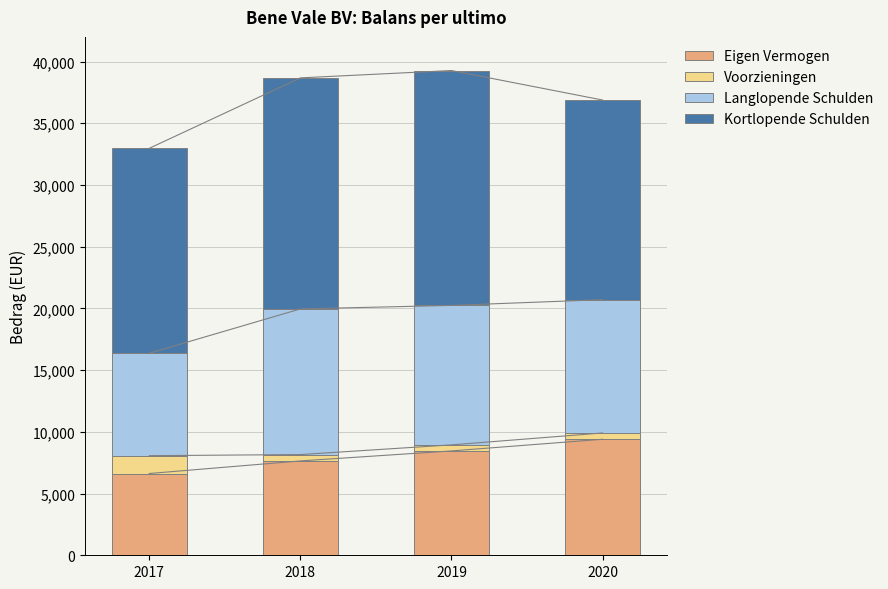

What is the maximum value for Langlopende Schulden?

11800